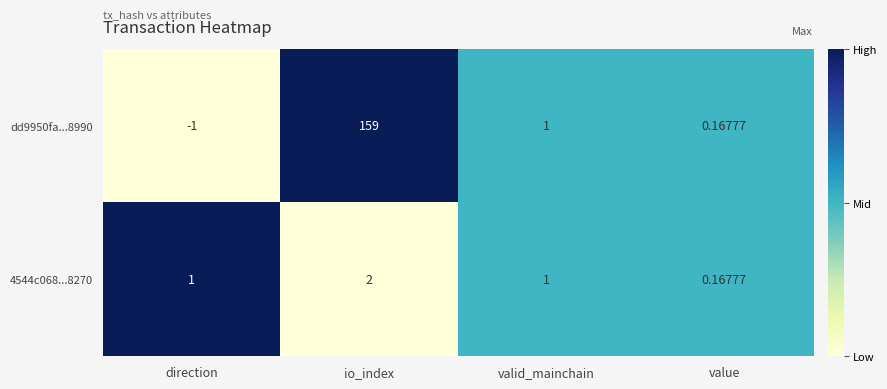

At which label does 4544c068...8270 reach its peak?

io_index